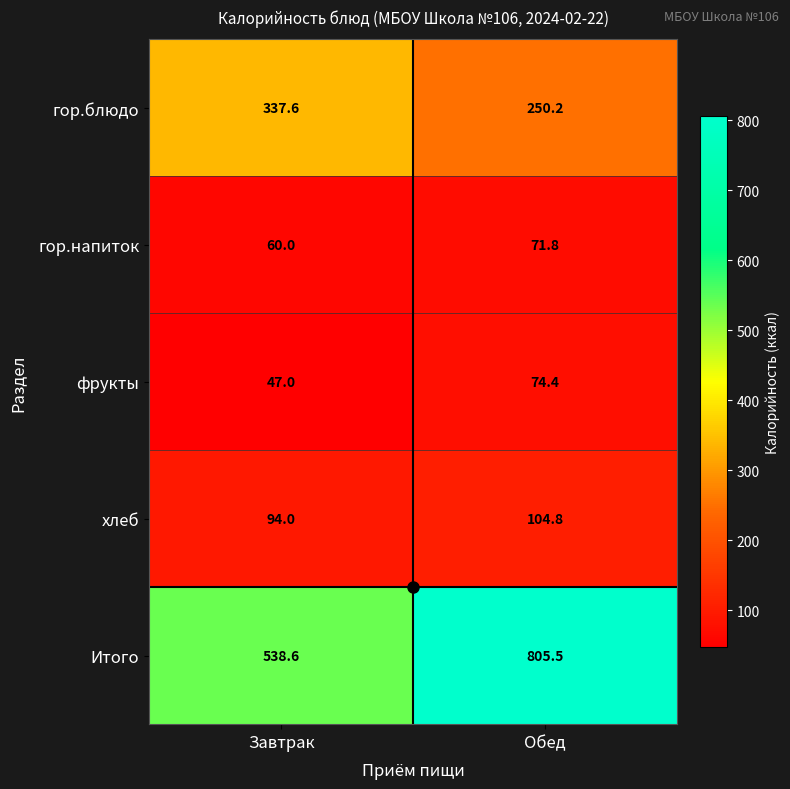

Which series has the largest total across all categories?

Итого